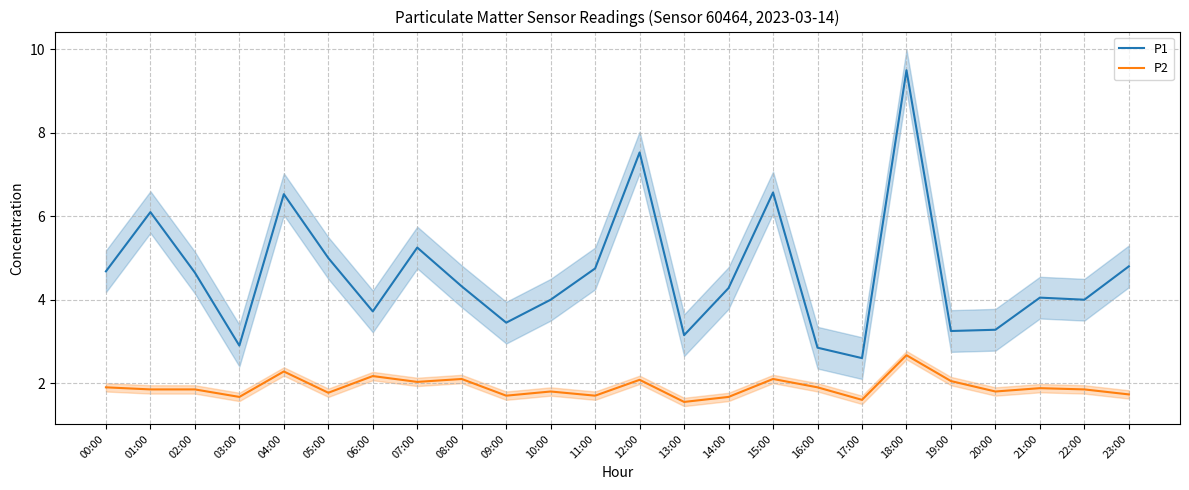

In P2, how many points are higher than both neighbors (excluding endpoints)?

8